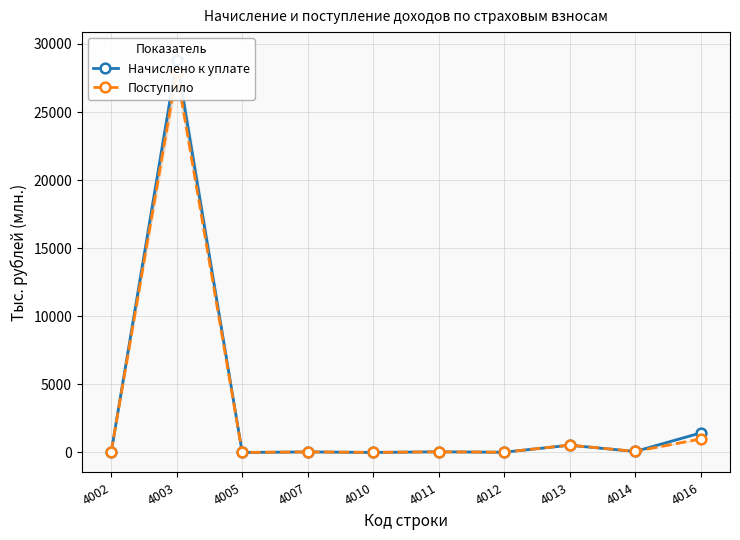

How many times do Начислено к уплате and Поступило cross each other?

5